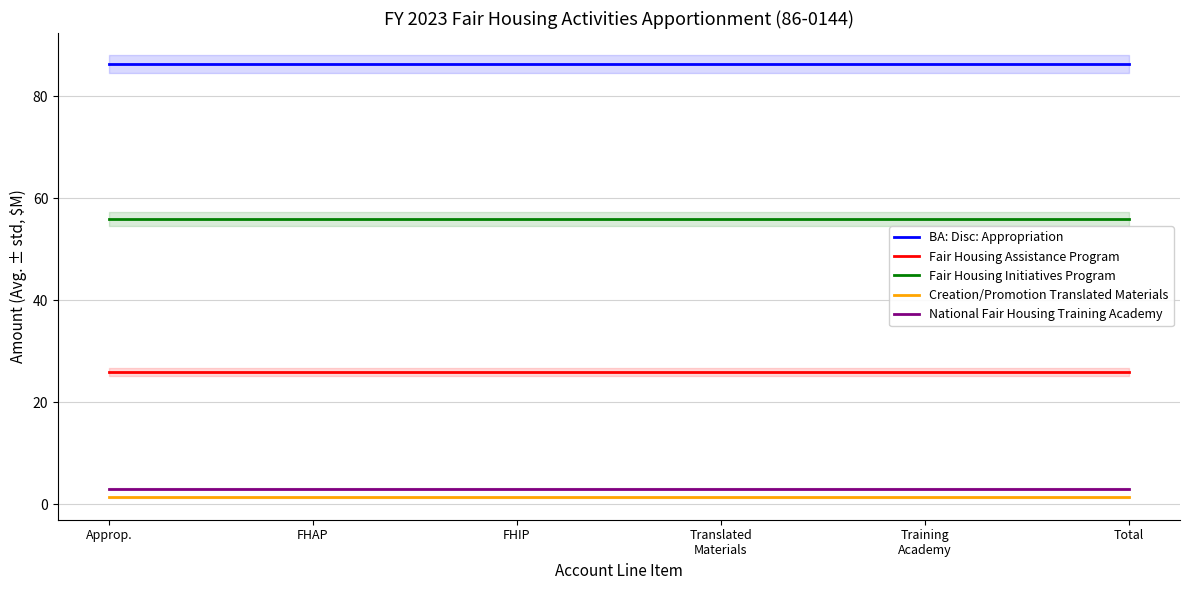

At Approp., list the series in order from smallest to largest.

Creation/Promotion Translated Materials, National Fair Housing Training Academy, Fair Housing Assistance Program, Fair Housing Initiatives Program, BA: Disc: Appropriation